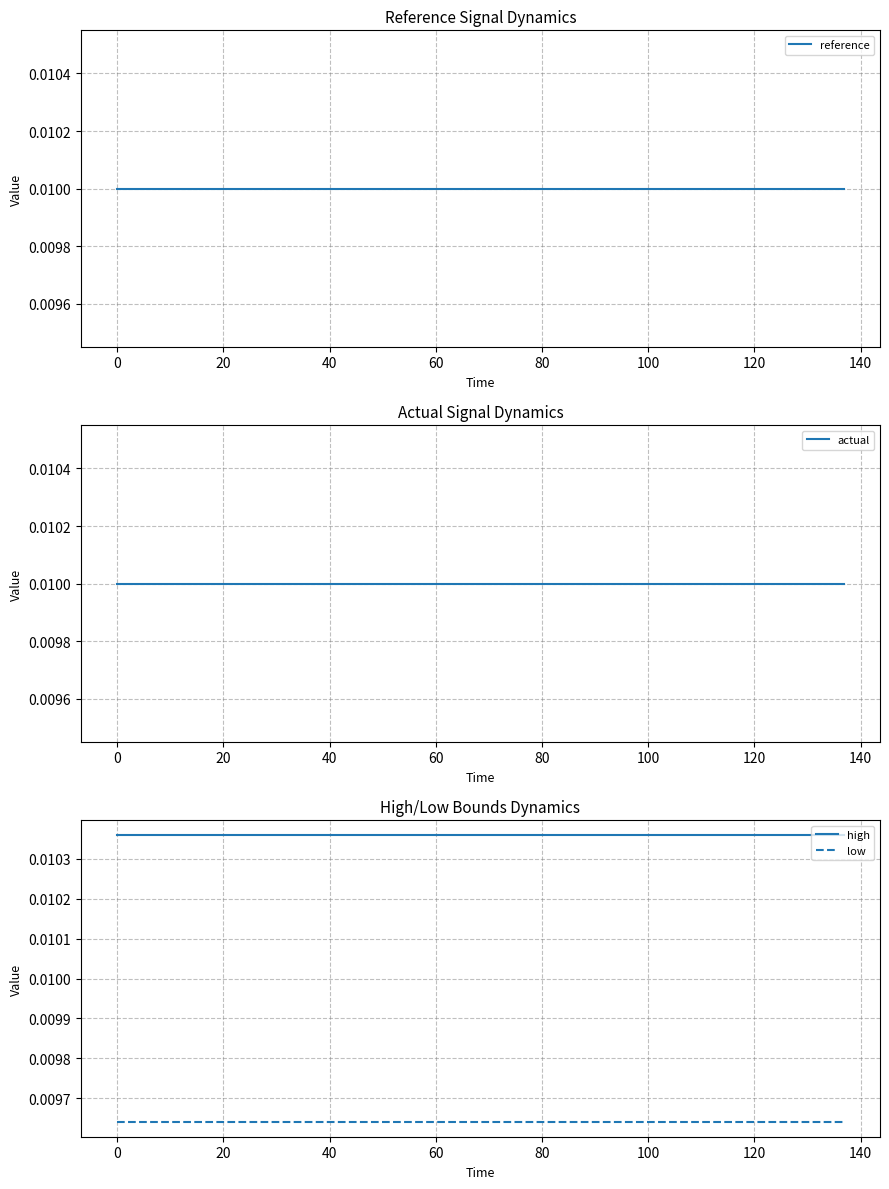

True or false: reference has more than 1 points higher than both neighbors.

False